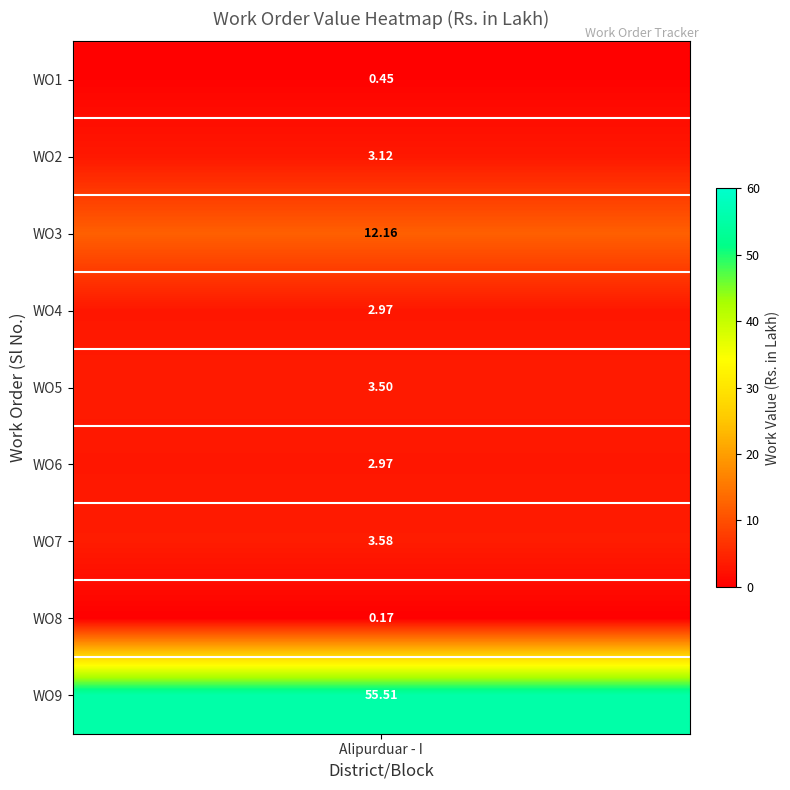

Where does the data first go above 3?

1